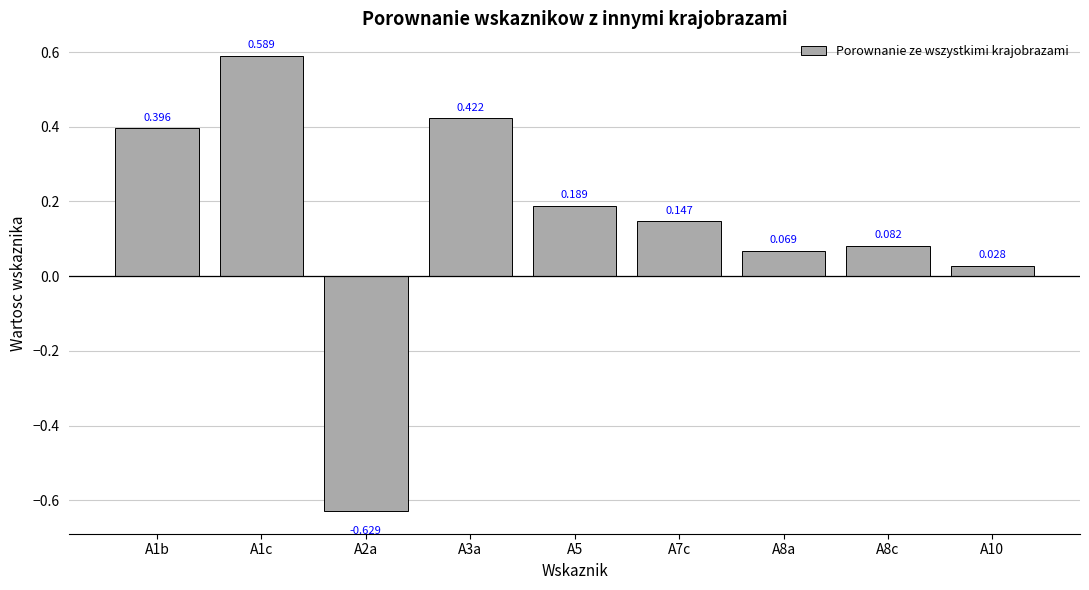

Does the chart contain any negative values?

Yes